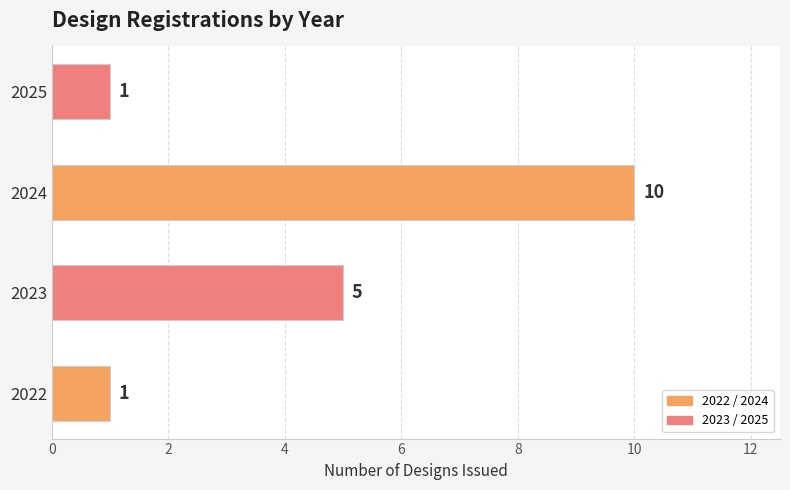

How many values are between 1 and 10?

4